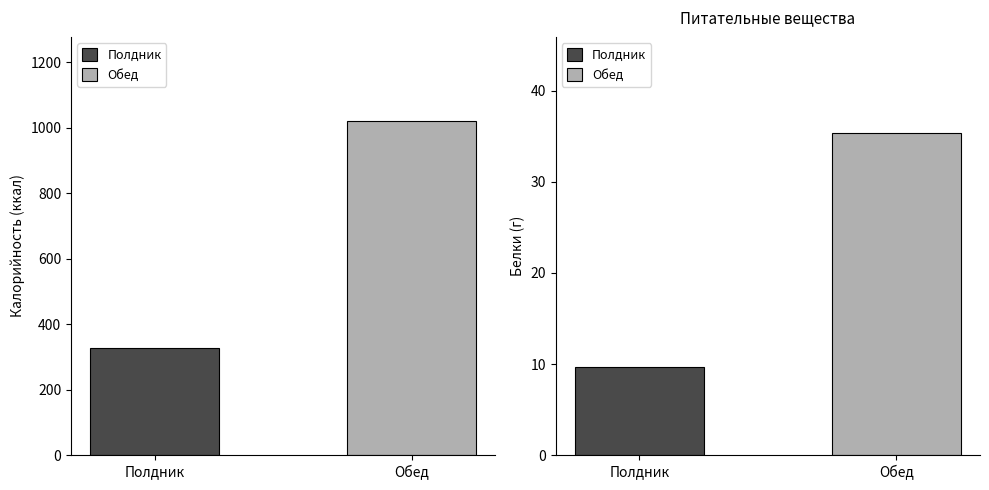

Which series has the widest spread of values?

Калорийность